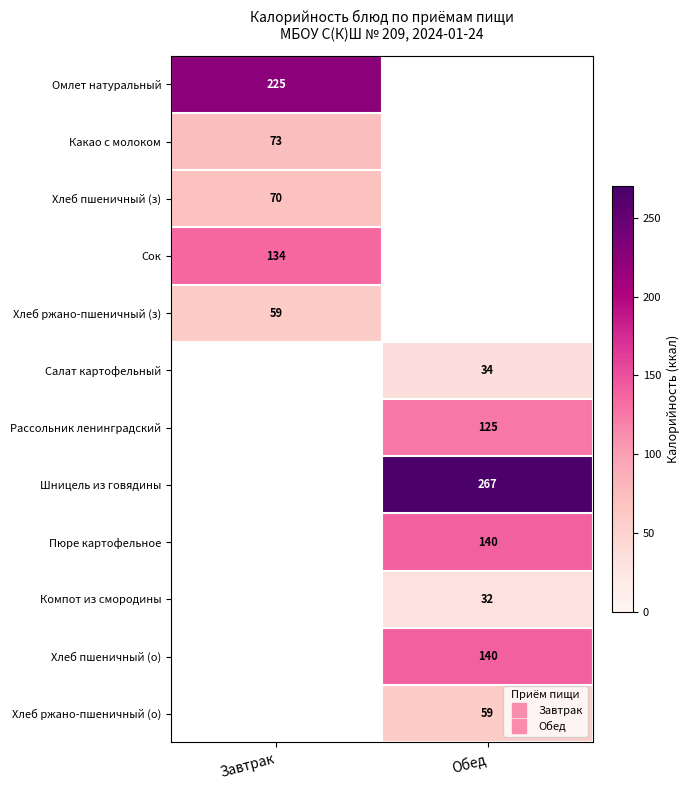

At how many categories does at least one series exceed 141?

2